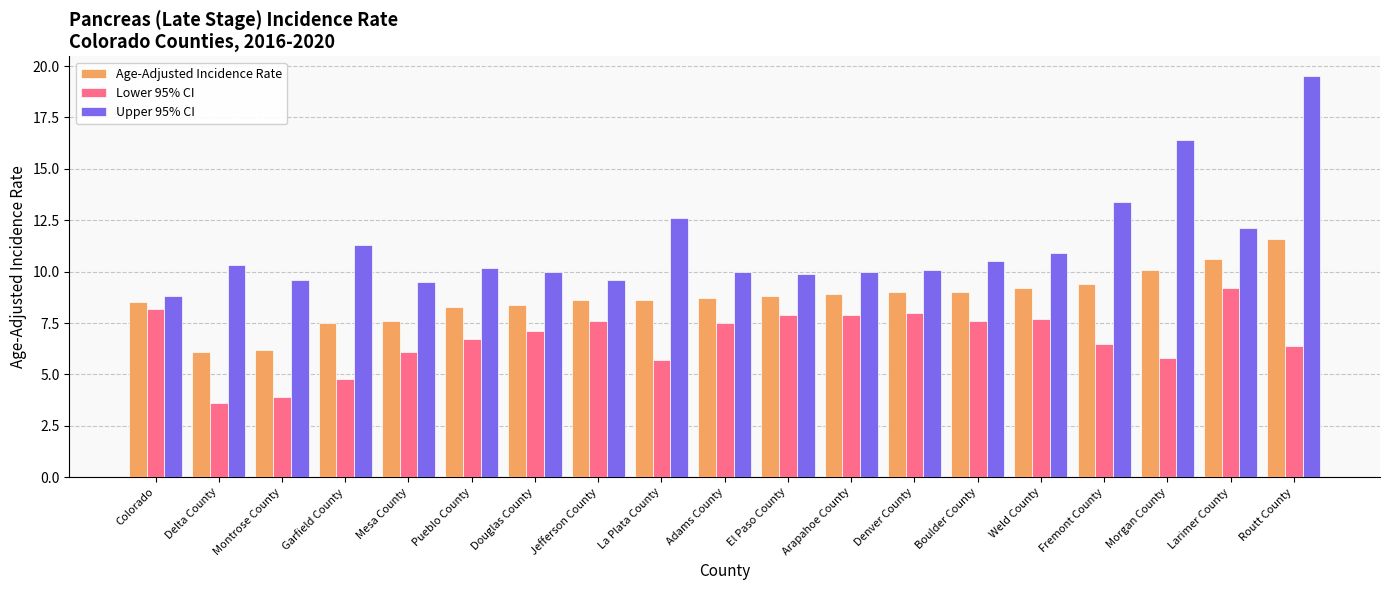

Reading right to left, transcribe all the data shown in this chart.

Age-Adjusted Incidence Rate: Routt County=11.6	Larimer County=10.6	Morgan County=10.1	Fremont County=9.4	Weld County=9.2	Boulder County=9.0	Denver County=9.0	Arapahoe County=8.9	El Paso County=8.8	Adams County=8.7	La Plata County=8.6	Jefferson County=8.6	Douglas County=8.4	Pueblo County=8.3	Mesa County=7.6	Garfield County=7.5	Montrose County=6.2	Delta County=6.1	Colorado=8.5
Lower 95% CI: Routt County=6.4	Larimer County=9.2	Morgan County=5.8	Fremont County=6.5	Weld County=7.7	Boulder County=7.6	Denver County=8.0	Arapahoe County=7.9	El Paso County=7.9	Adams County=7.5	La Plata County=5.7	Jefferson County=7.6	Douglas County=7.1	Pueblo County=6.7	Mesa County=6.1	Garfield County=4.8	Montrose County=3.9	Delta County=3.6	Colorado=8.2
Upper 95% CI: Routt County=19.5	Larimer County=12.1	Morgan County=16.4	Fremont County=13.4	Weld County=10.9	Boulder County=10.5	Denver County=10.1	Arapahoe County=10.0	El Paso County=9.9	Adams County=10.0	La Plata County=12.6	Jefferson County=9.6	Douglas County=10.0	Pueblo County=10.2	Mesa County=9.5	Garfield County=11.3	Montrose County=9.6	Delta County=10.3	Colorado=8.8